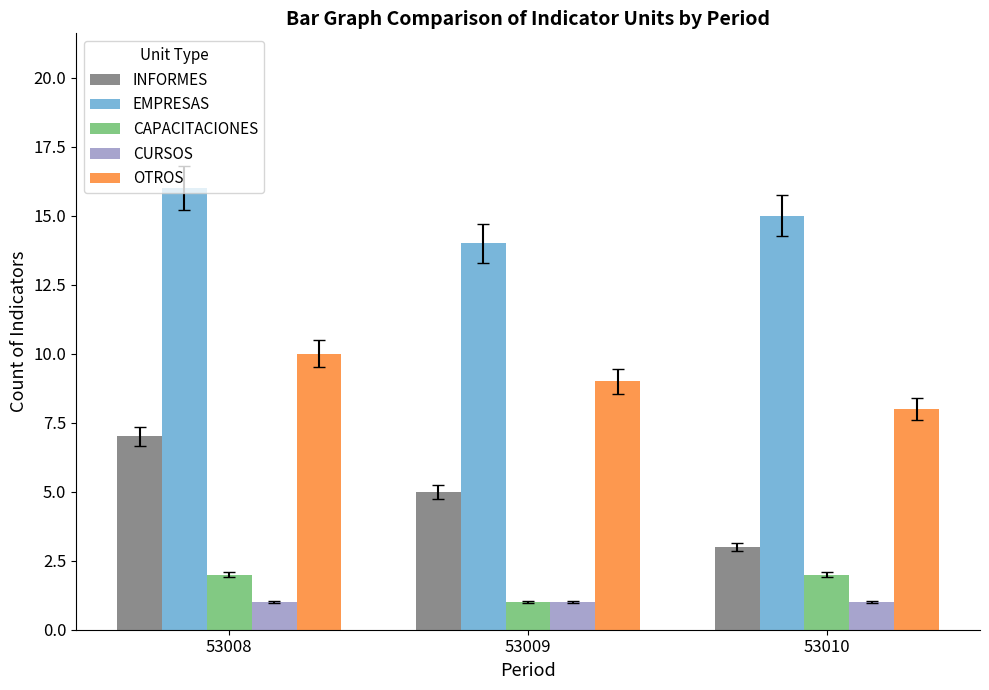

True or false: OTROS has a value of 10 at 53008.

True